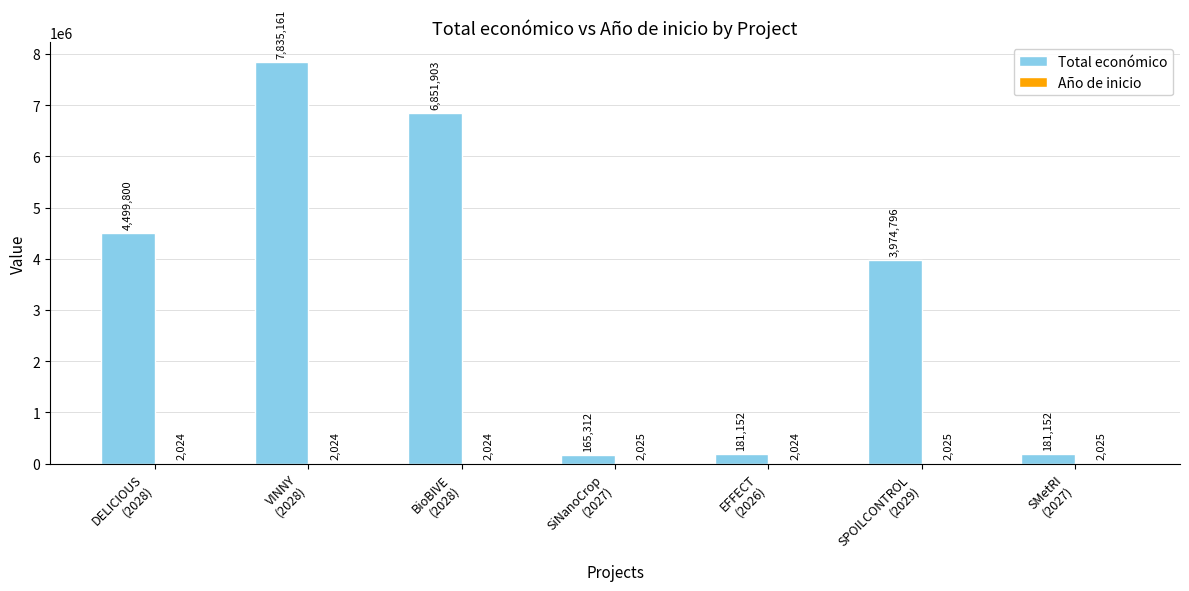

Which series has the largest total across all categories?

Total económico